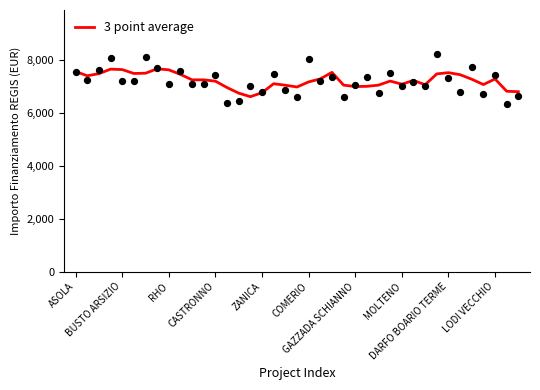

What is the change in value from 14 to 37?

+70.8